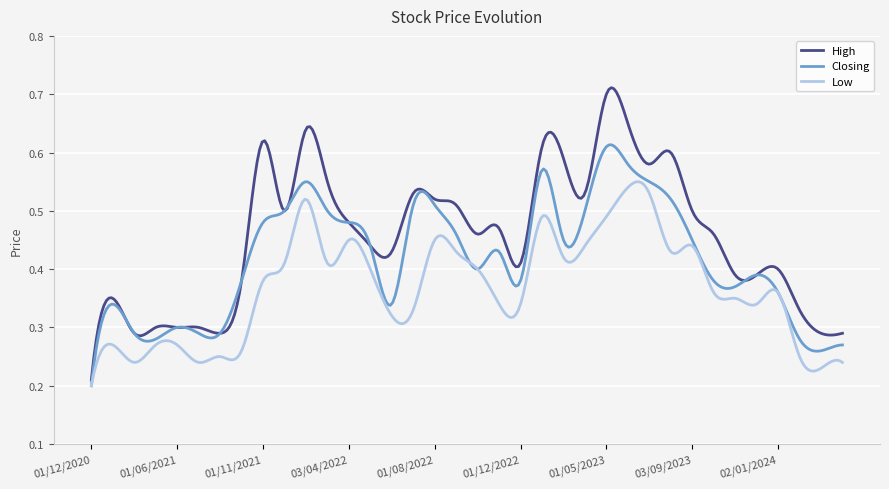

Which series has the largest total across all categories?

High